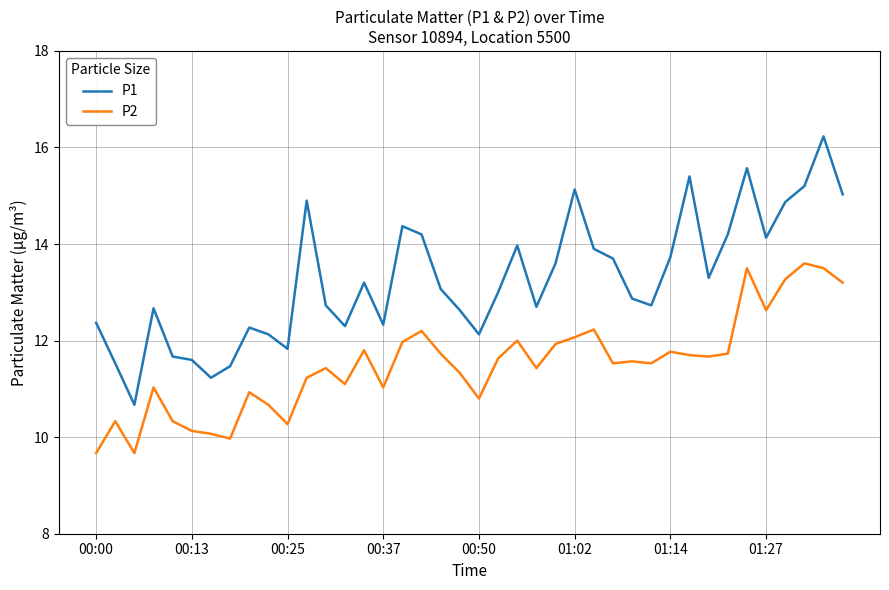

What is the difference between the maximum and minimum values in the P1 series?

5.6